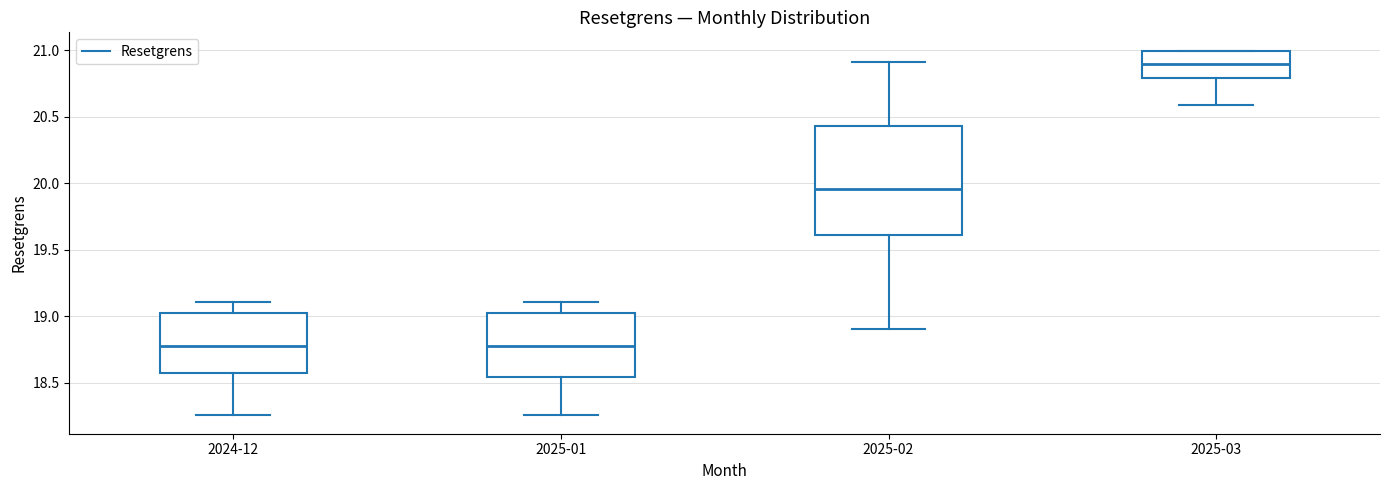

Which box's median line is the highest?

2025-03